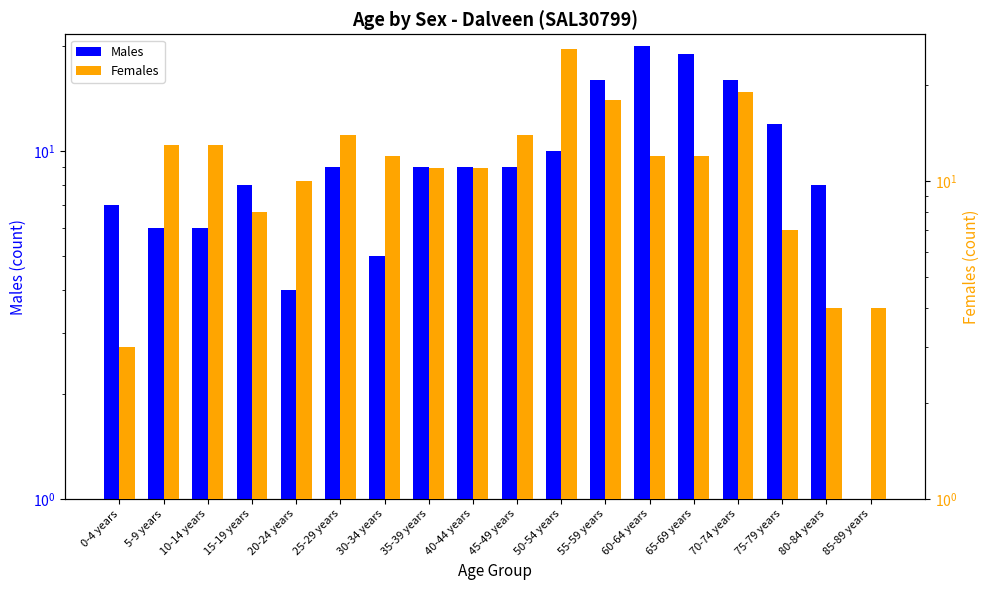

What are all the series names shown in the legend?

Males, Females